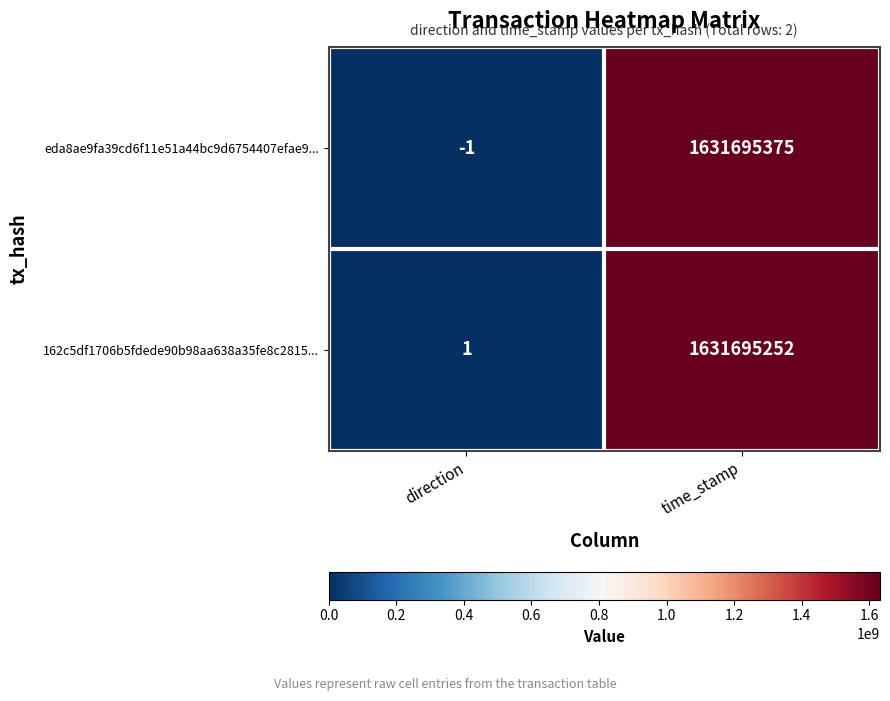

List the series in order of their peak value, lowest first.

162c5df1706b5fdede90b98aa638a35fe8c2815..., eda8ae9fa39cd6f11e51a44bc9d6754407efae9...